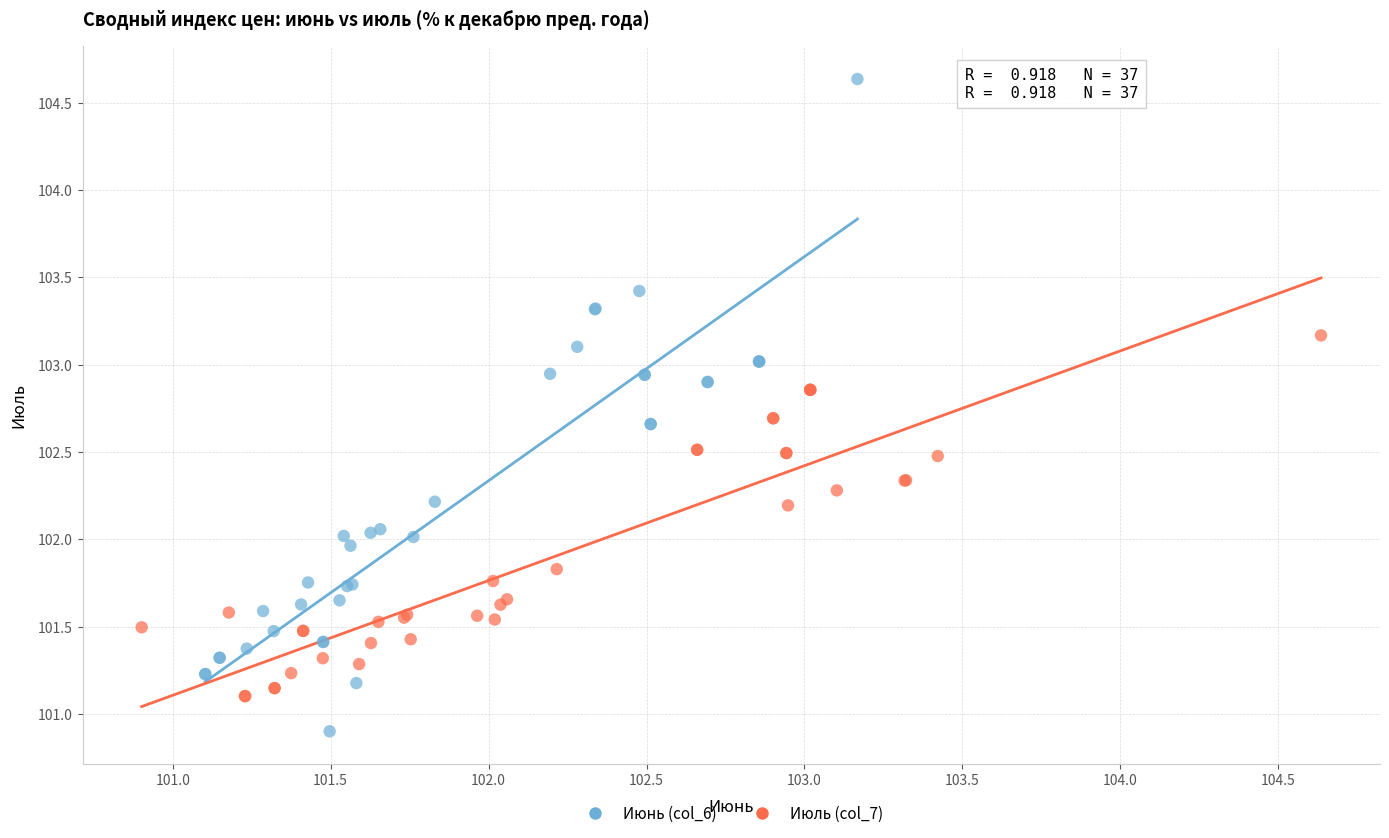

Which series contains the highest Y value?

Июнь (col_6)